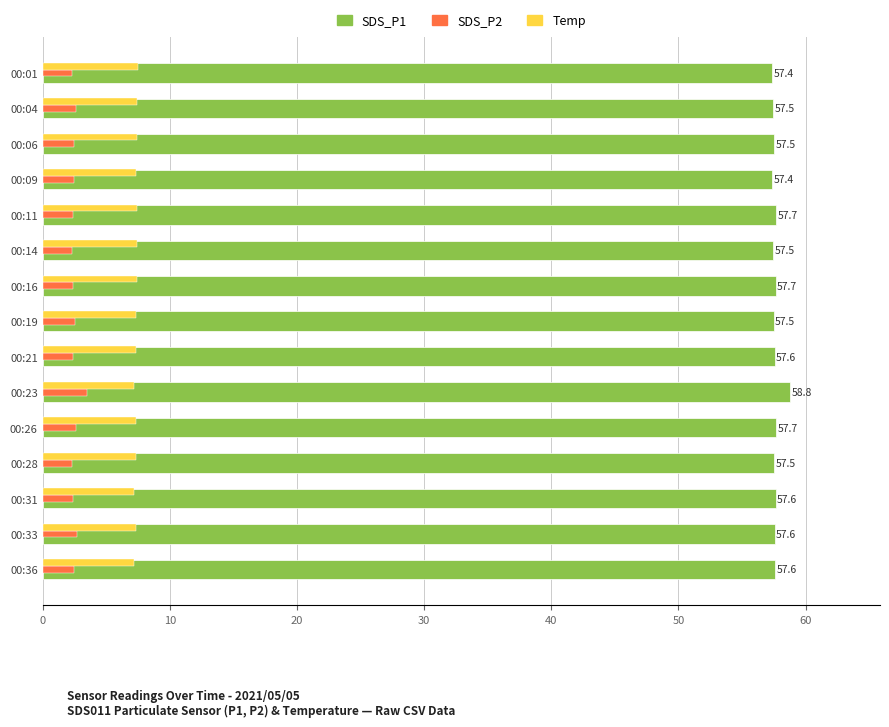

What is the difference between the highest and lowest values at 00:23?

55.3